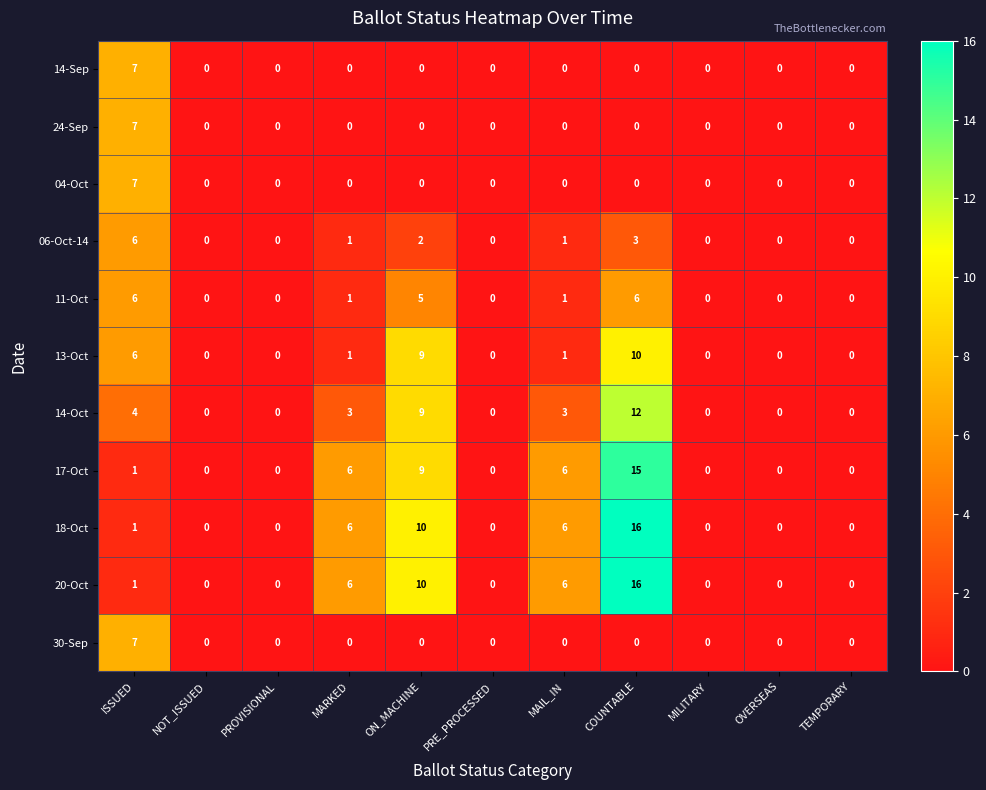

At which category is the sum across all series the highest?

COUNTABLE